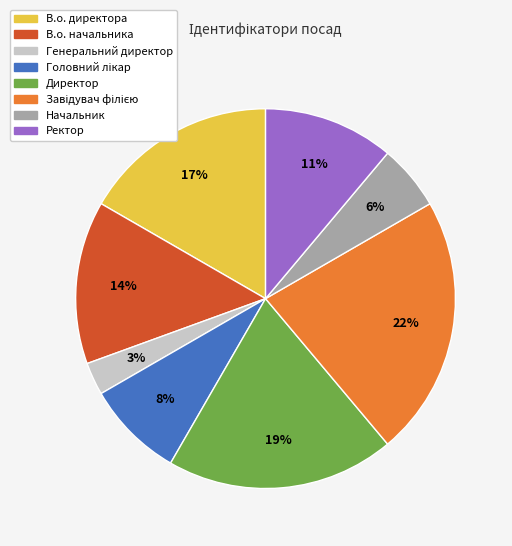

To the nearest percent, what percentage of the pie is Директор?

19%